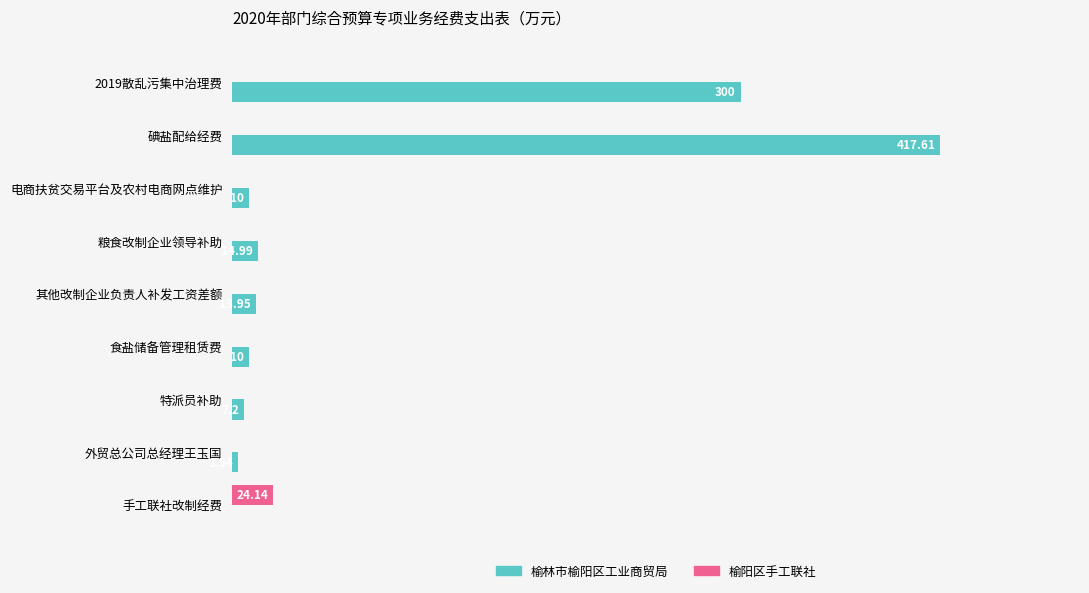

Which series changed the most between 碘盐配给经费 and 电商扶贫交易平台及农村电商网点维护?

榆林市榆阳区工业商贸局